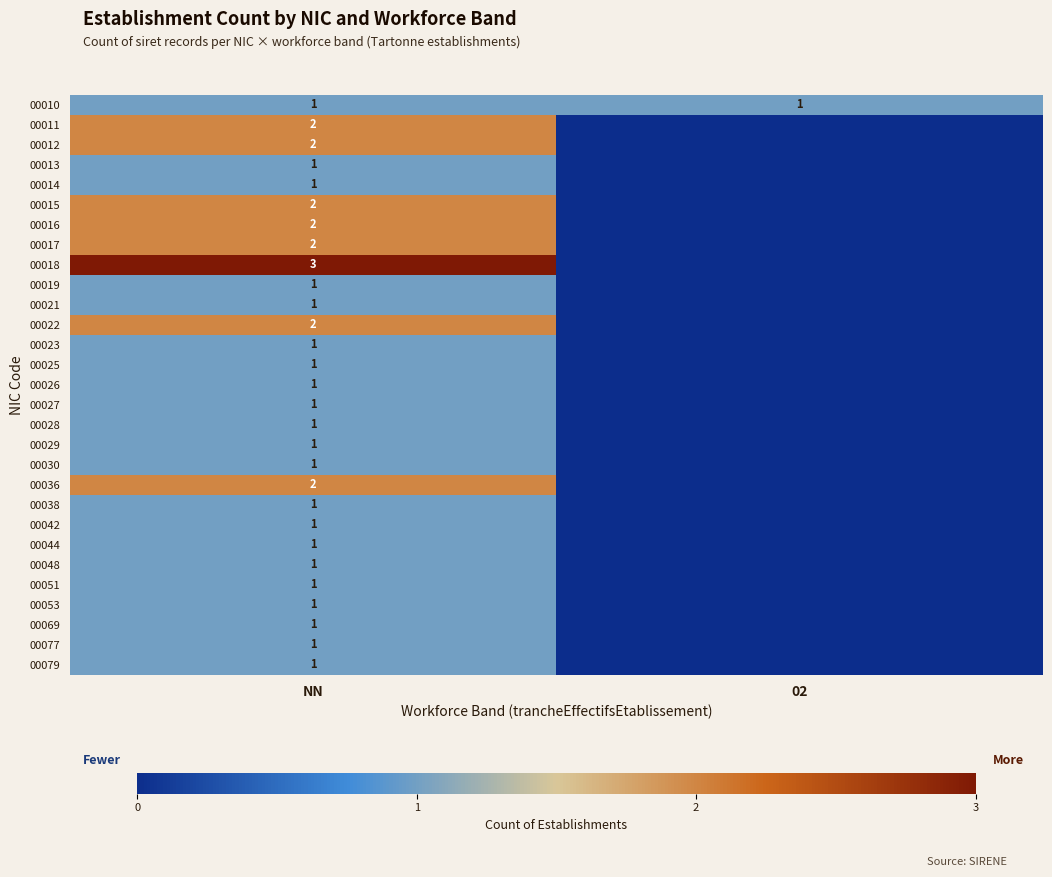

The value of 00018 at NN is 4. True or false?

False